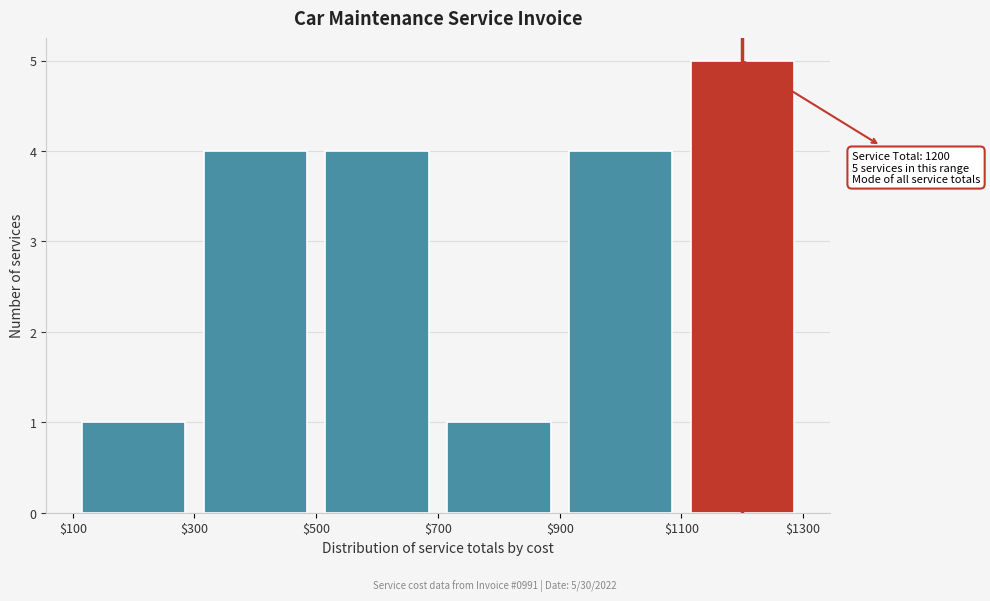

Which range on the x-axis has the tallest bar?

$1100 to $1300